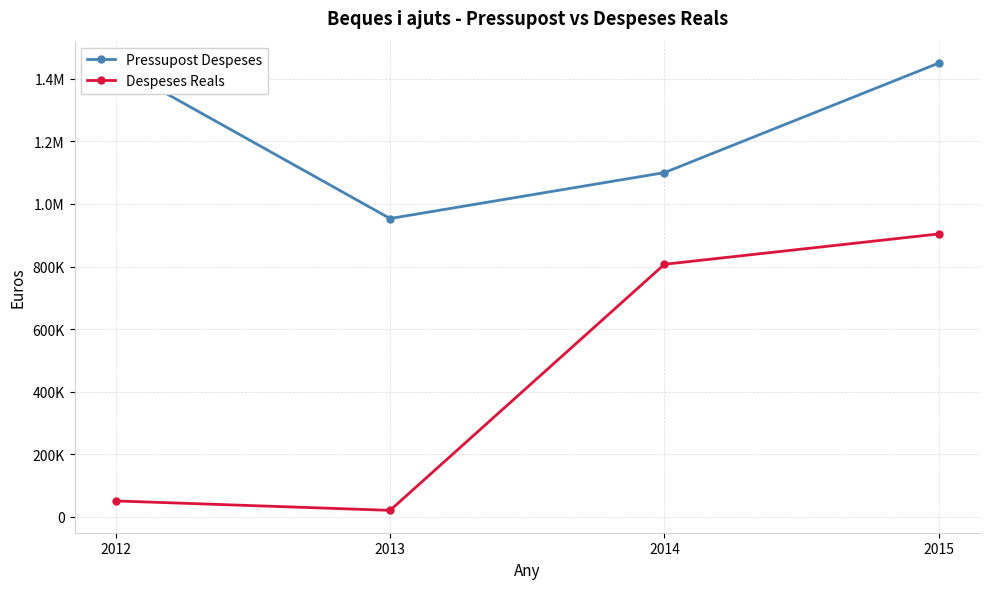

Read the Pressupost Despeses value at 2015.

1450000.0